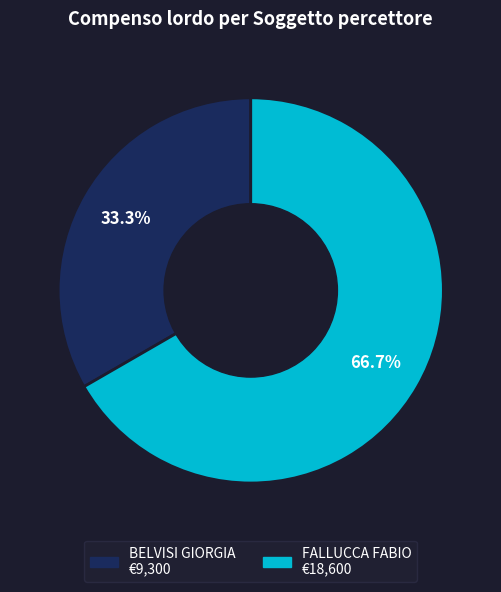

What portion of the pie excludes BELVISI GIORGIA?

66.7%